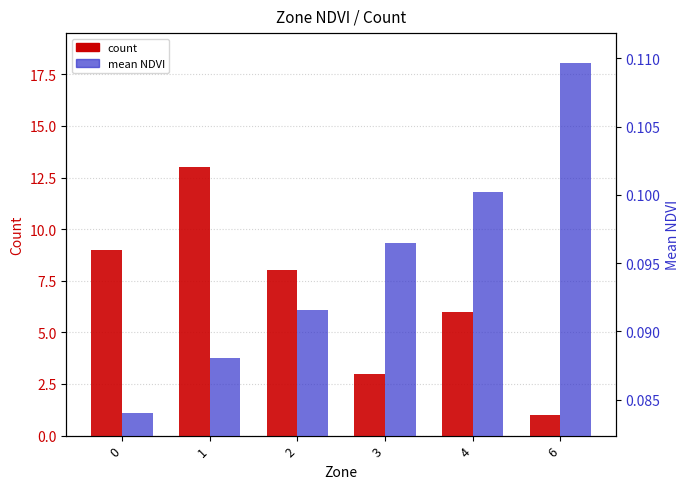

What is the total value across all series at 2?

8.1